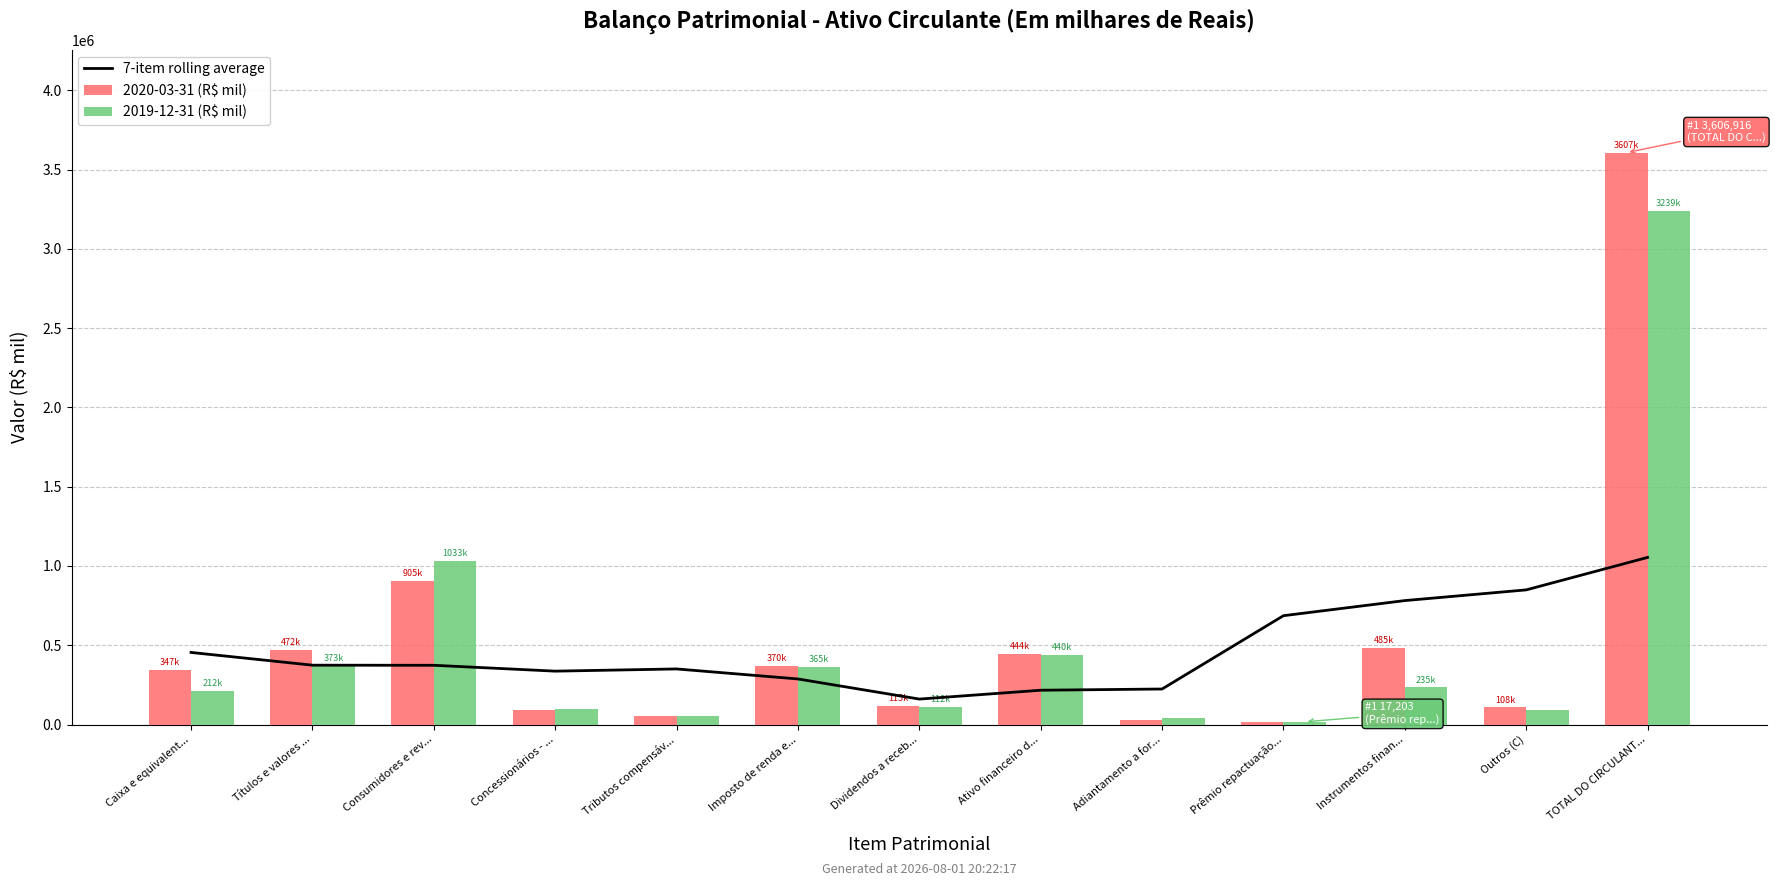

True or false: 7-item rolling average has a value of 1054061.2 at TOTAL DO CIRCULANT....

True